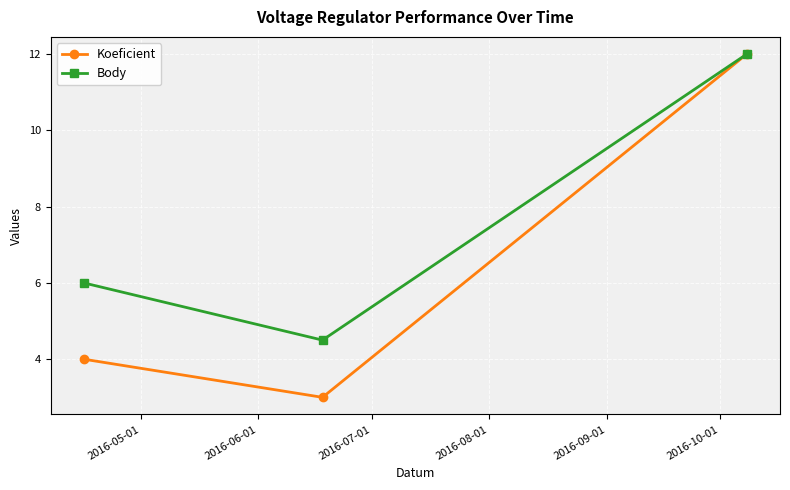

What is the maximum value shown in the chart?

12.0